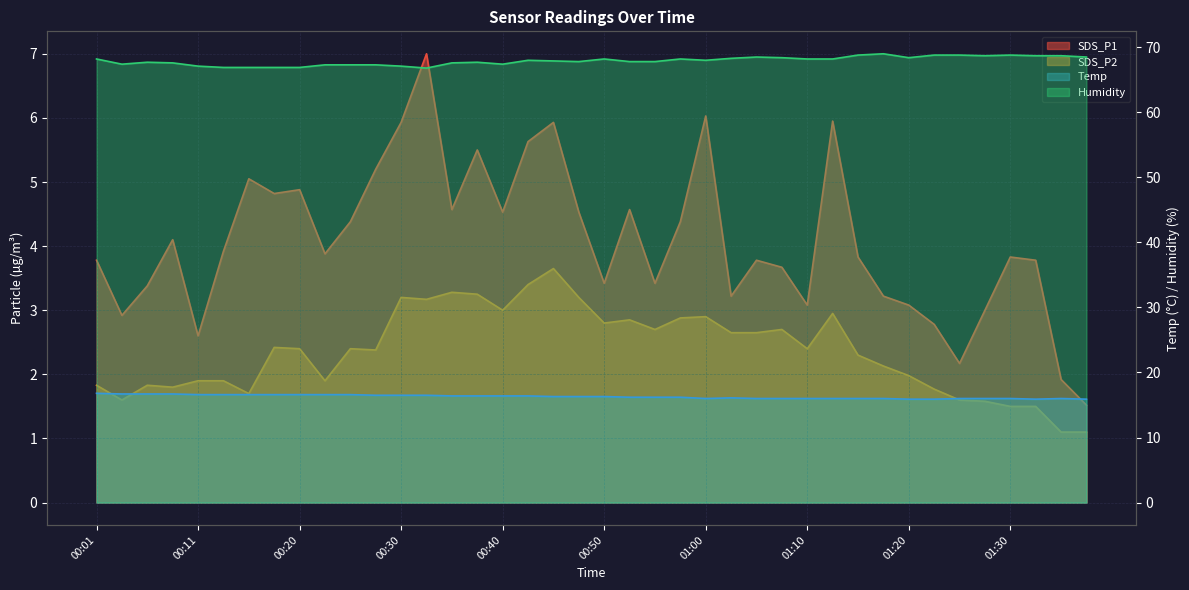

True or false: SDS_P2 and Temp cross at least once.

False